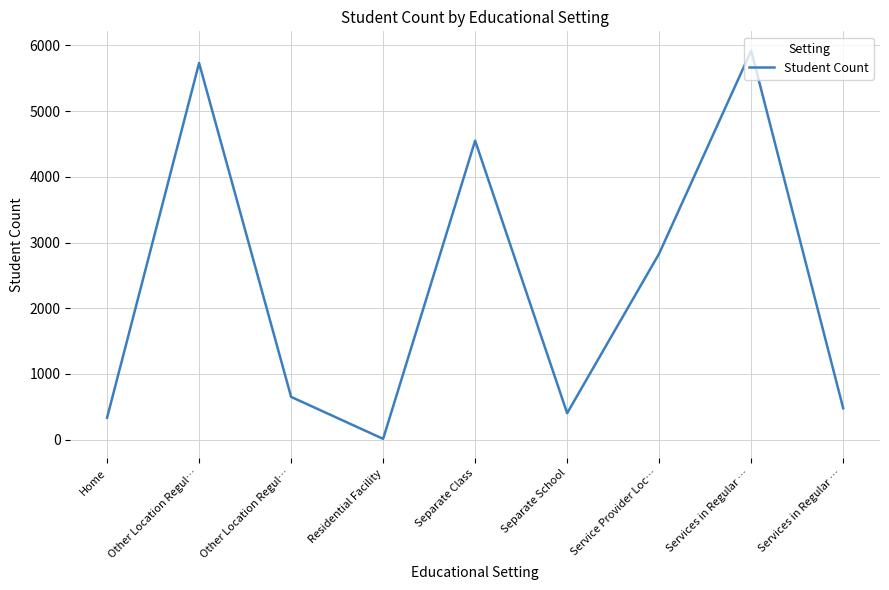

Where is the data nearest to the value 2965?

Service Provider Loc…